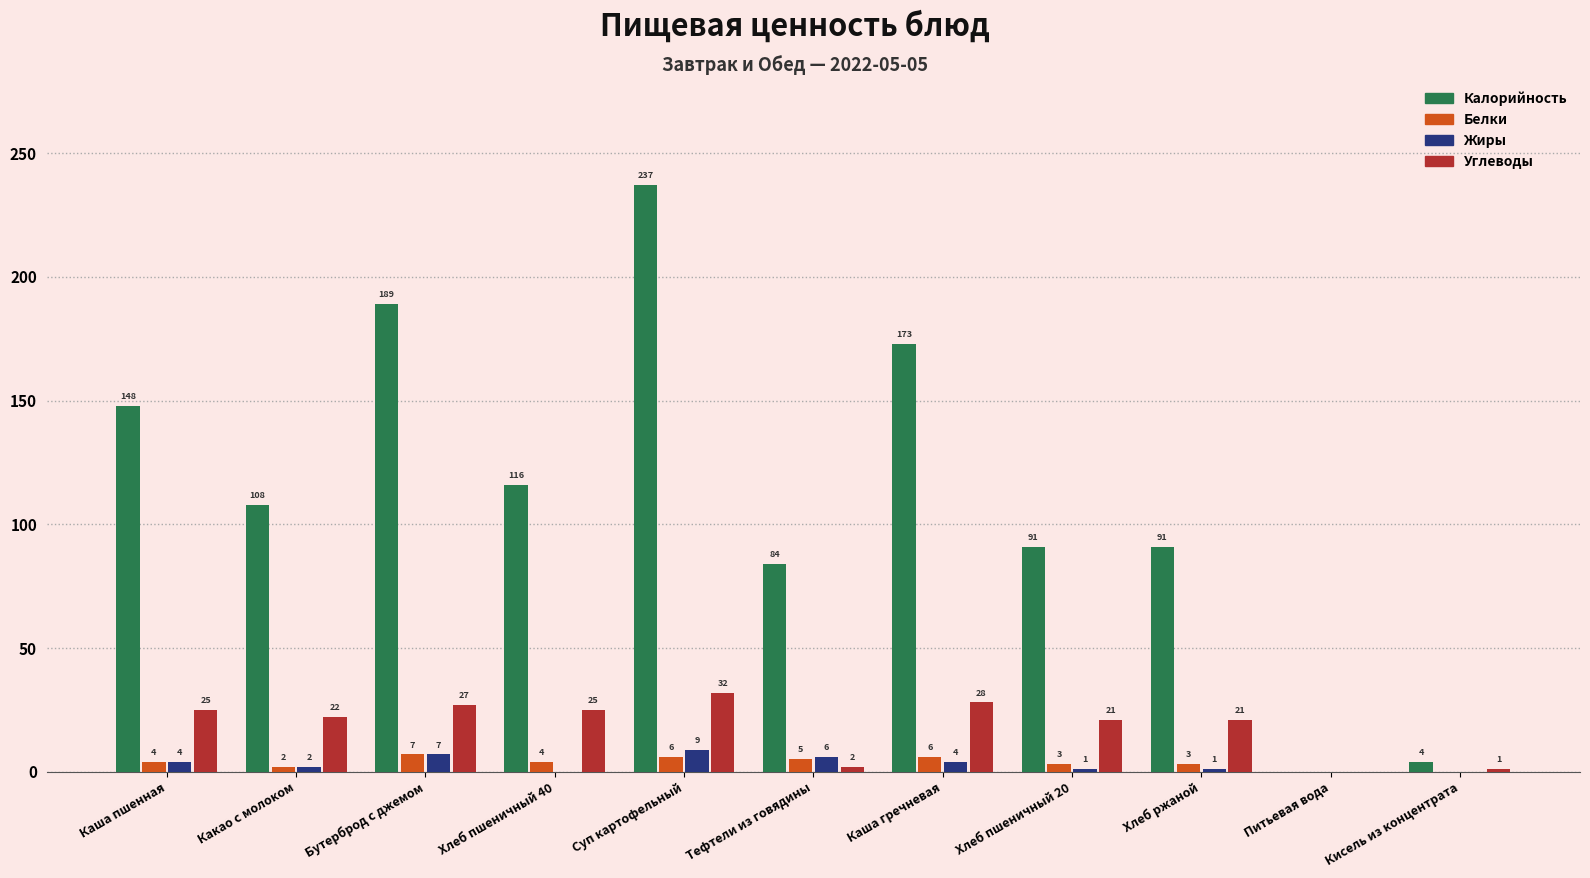

True or false: Жиры has a value of 9 at Суп картофельный.

True